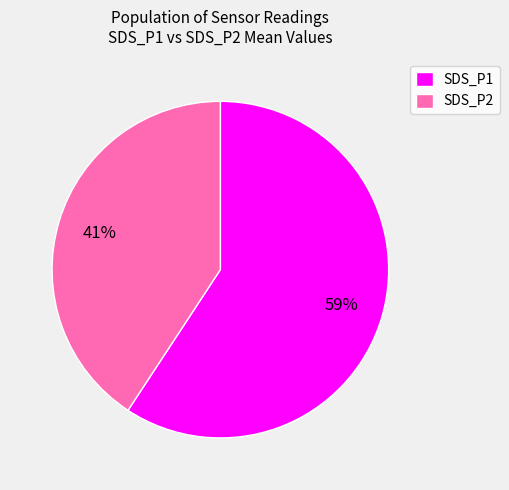

Do SDS_P1 and SDS_P2 together represent more than half of the pie?

Yes